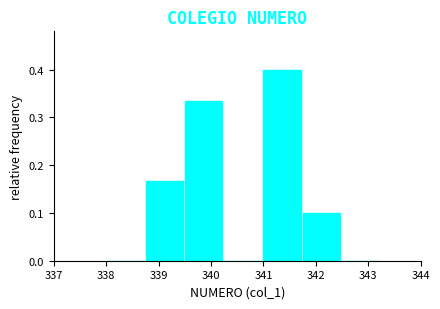

Reading left to right, transcribe this chart: for each bar, give the range it covers on the x-axis and its height. Neither the bar edges nor the heights are printed on the chart, so give them approximately, as read against the axes.

338.00 to 338.75: 0
338.75 to 339.50: 0.17
339.50 to 340.25: 0.33
340.25 to 341.00: 0
341.00 to 341.75: 0.40
341.75 to 342.50: 0.10
342.50 to 343.25: 0